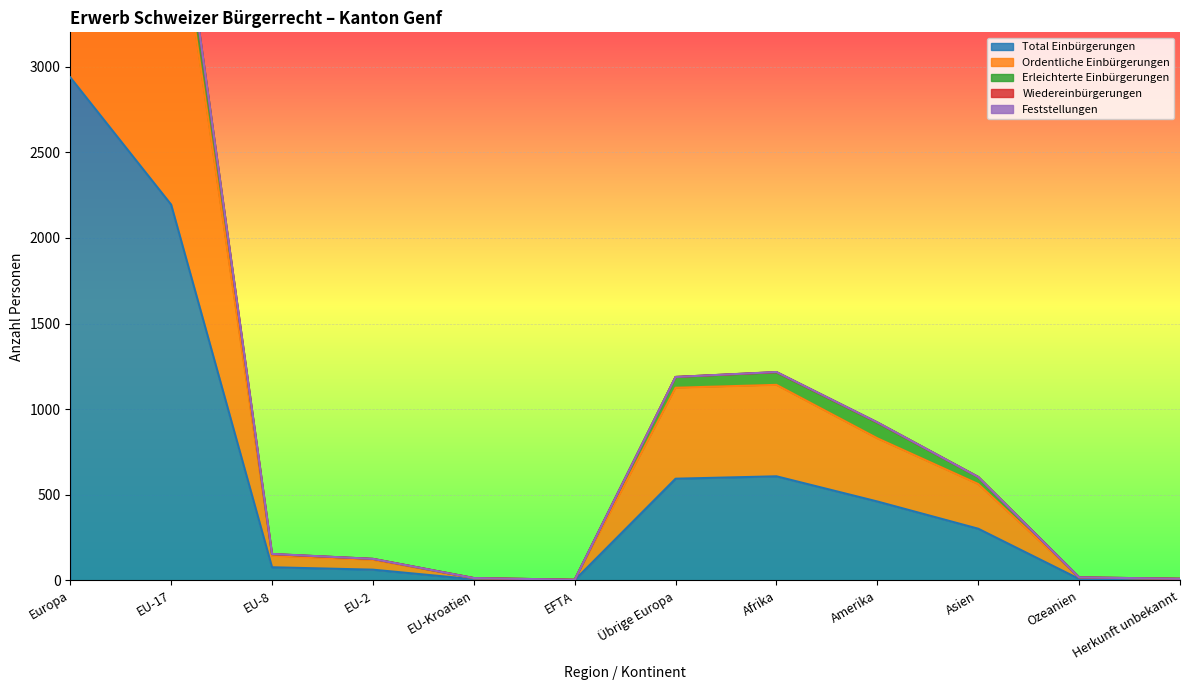

What is the maximum value for Total Einbürgerungen?

2937